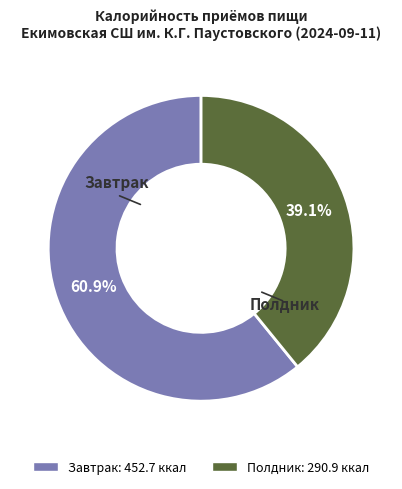

To the nearest percent, what is the difference between the Полдник and Завтрак slice percentages?

22%